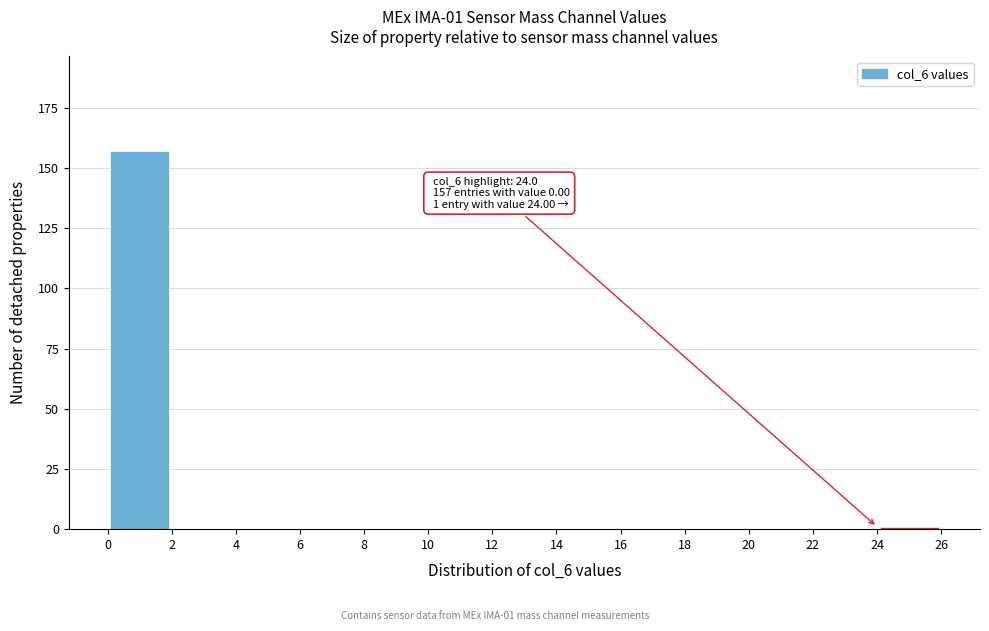

Which range on the x-axis has the tallest bar?

0 to 2